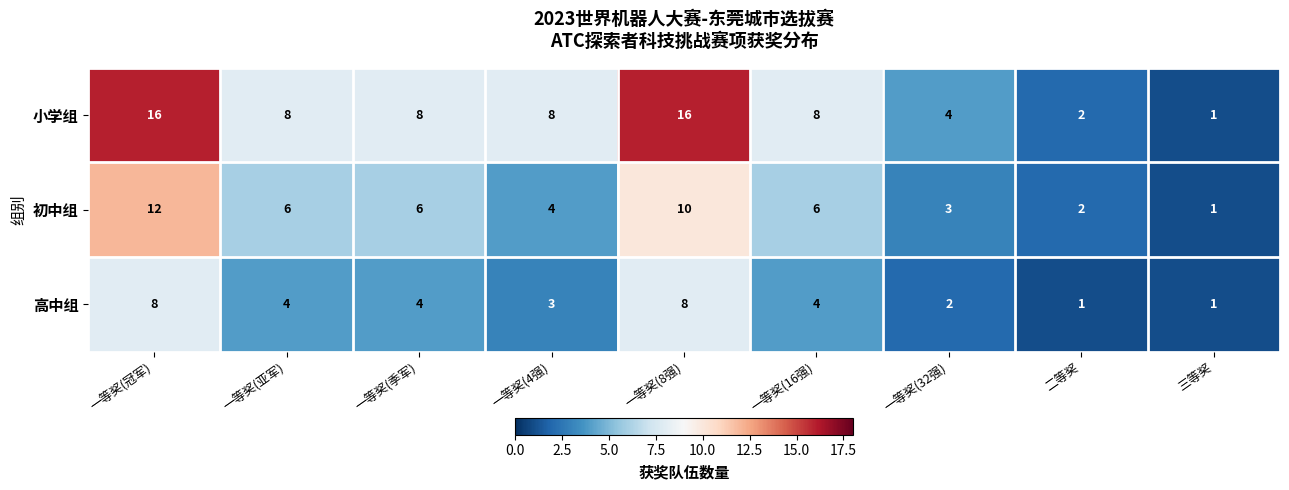

Reading left to right, transcribe all the data shown in this chart.

小学组: 16	8	8	8	16	8	4	2	1
初中组: 12	6	6	4	10	6	3	2	1
高中组: 8	4	4	3	8	4	2	1	1